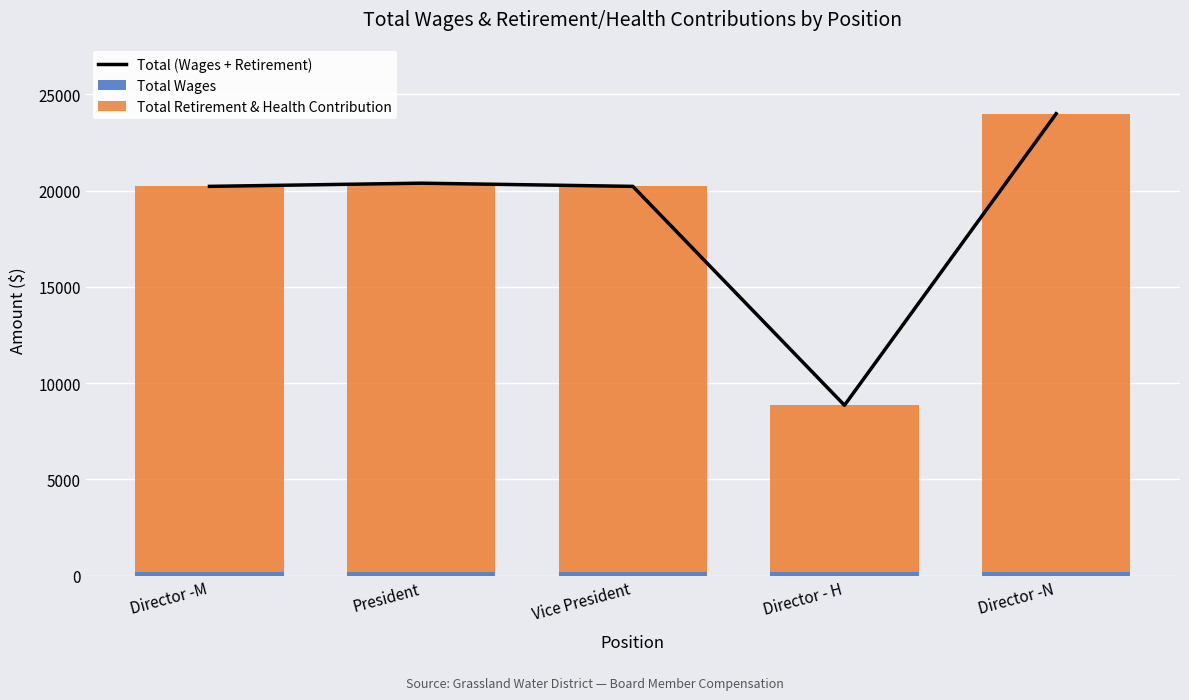

What is the difference between the Total (Wages + Retirement) values at Vice President and President?

166